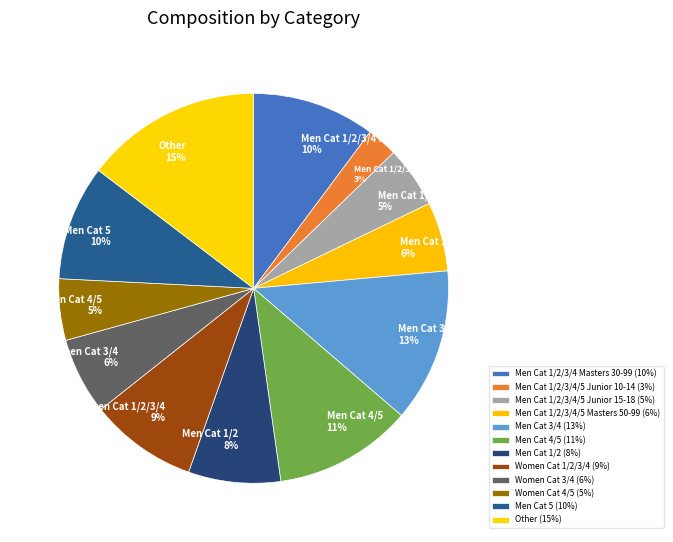

To the nearest percent, what is the difference between the largest and smallest slice percentages?

12%